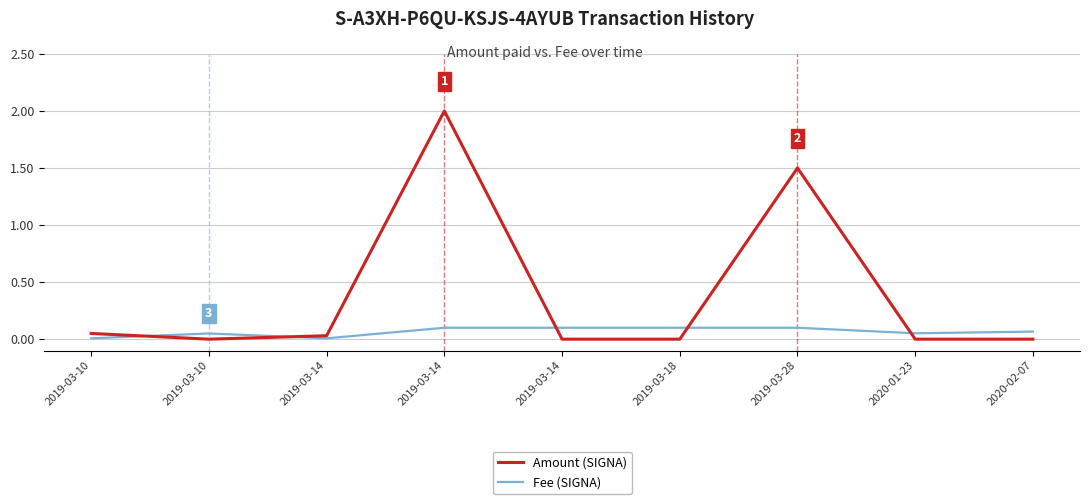

What is the maximum value shown in the chart?

2.0